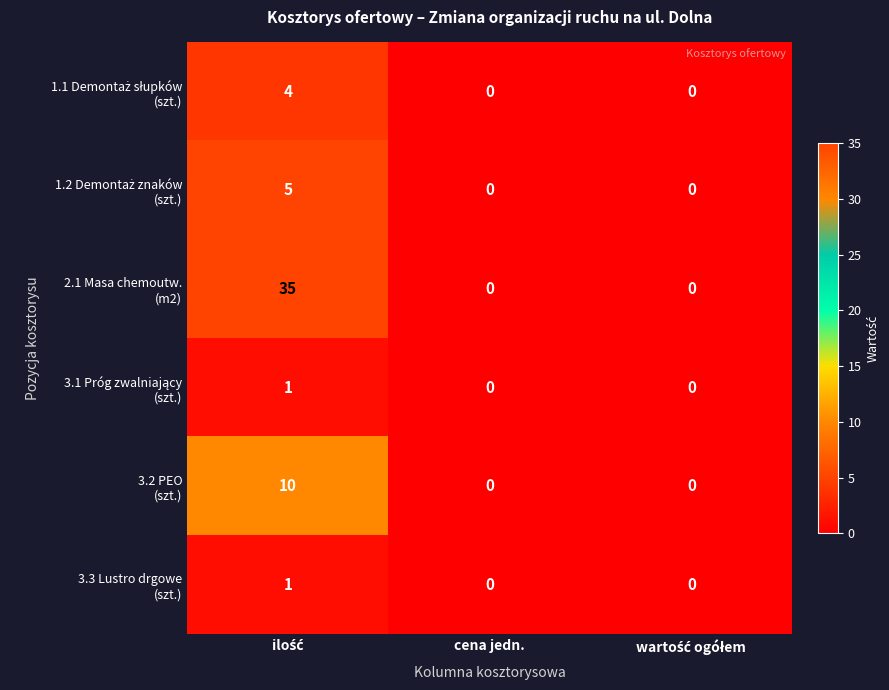

How many categories are shown in the chart?

3